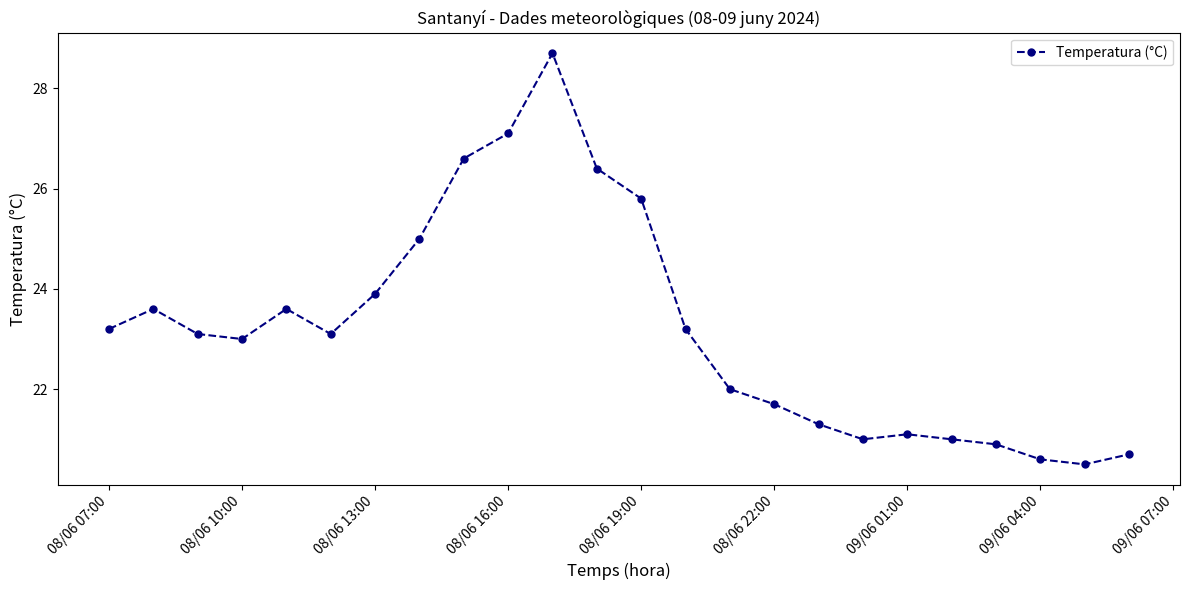

What is the value of the 11th point from the left?

28.7